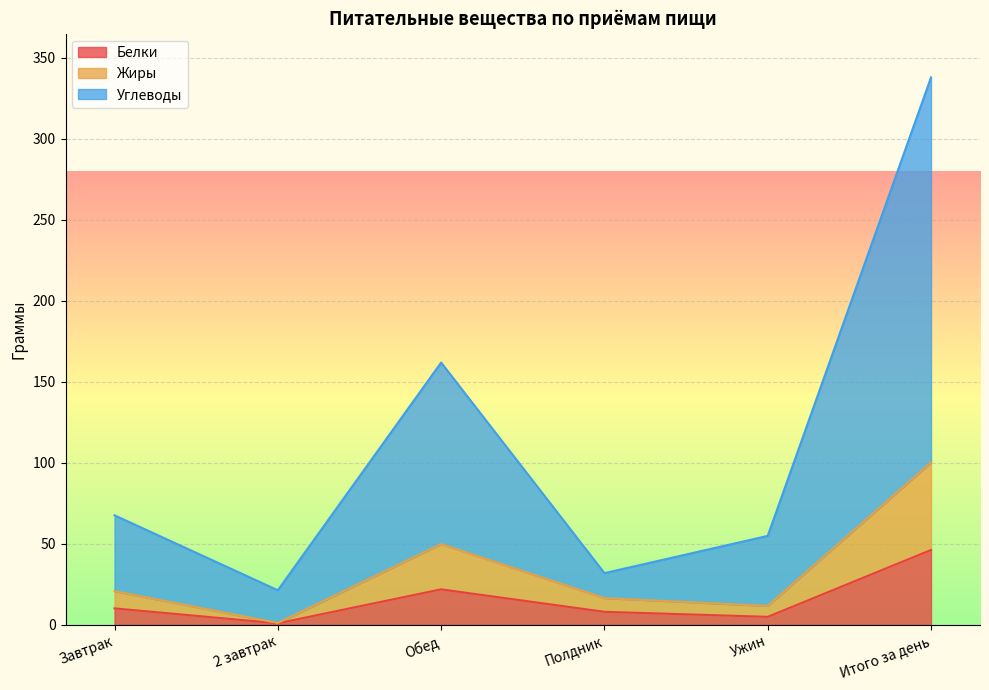

What is the difference between the maximum and second lowest values in the Белки series?

41.3